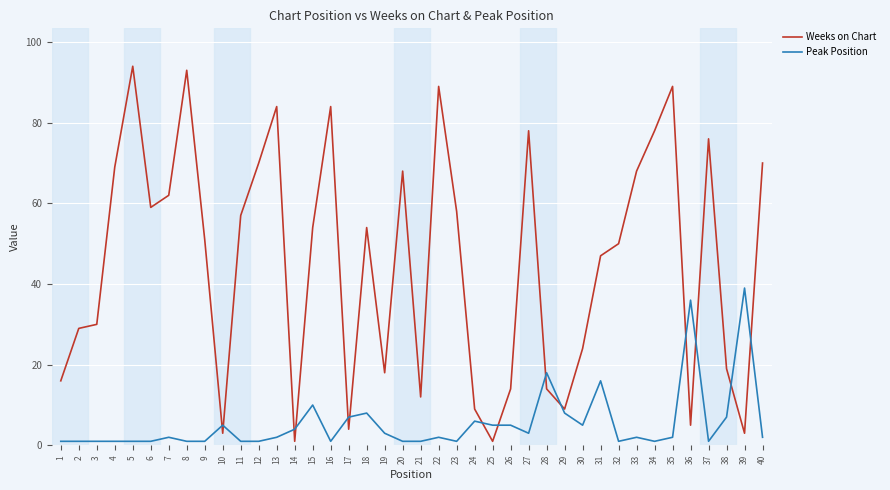

True or false: Weeks on Chart has a value of 86 at 23.

False